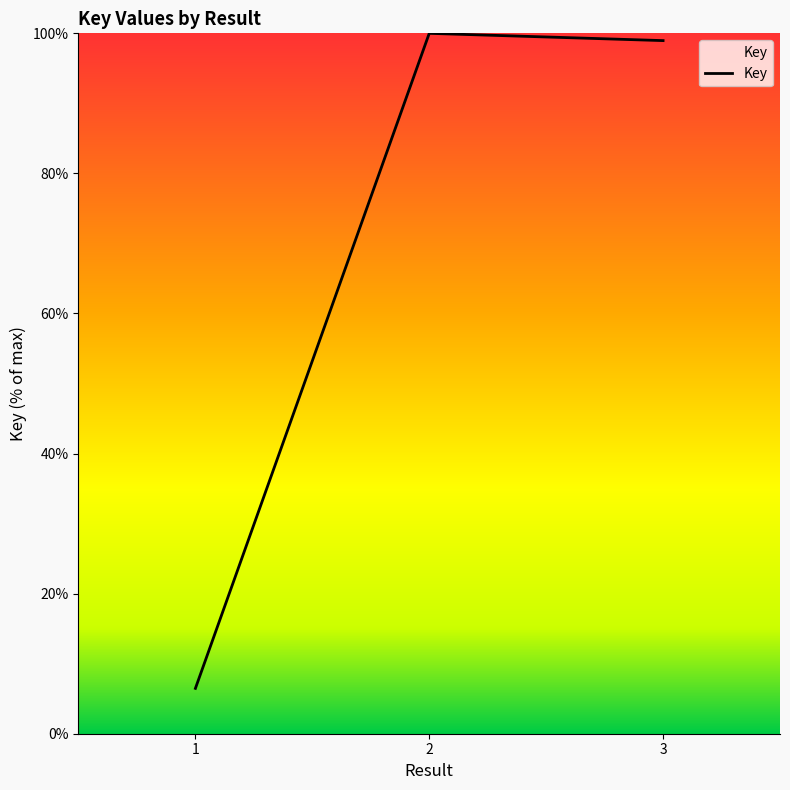

What is the change in value from 2 to 3?

-1.0